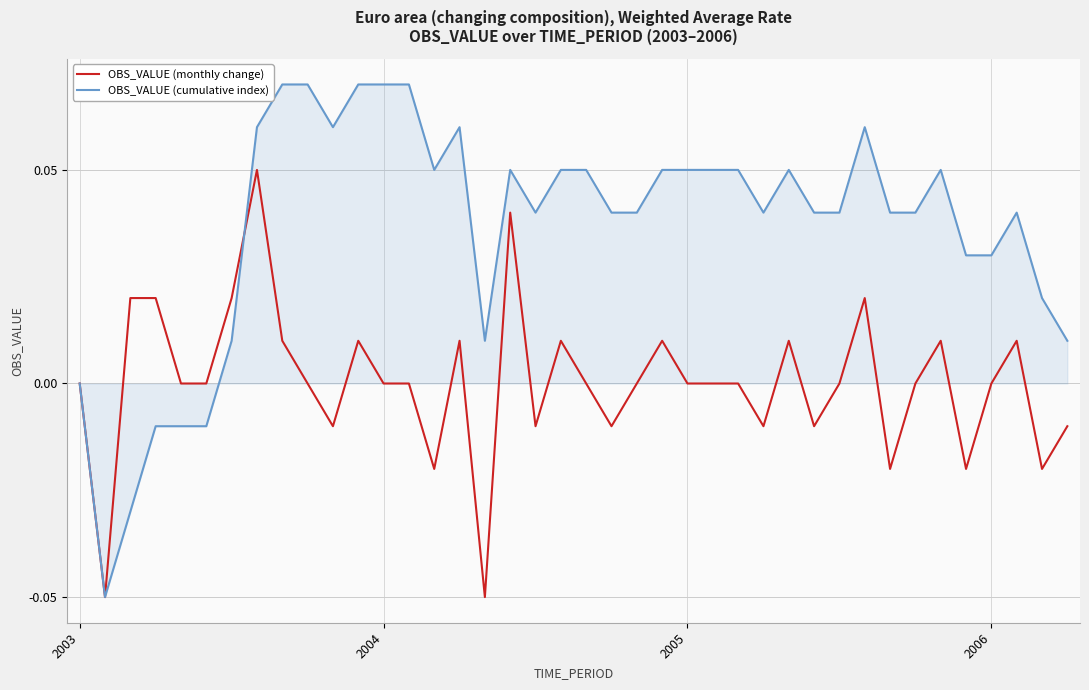

Which series has the largest total across all categories?

OBS_VALUE (cumulative index)